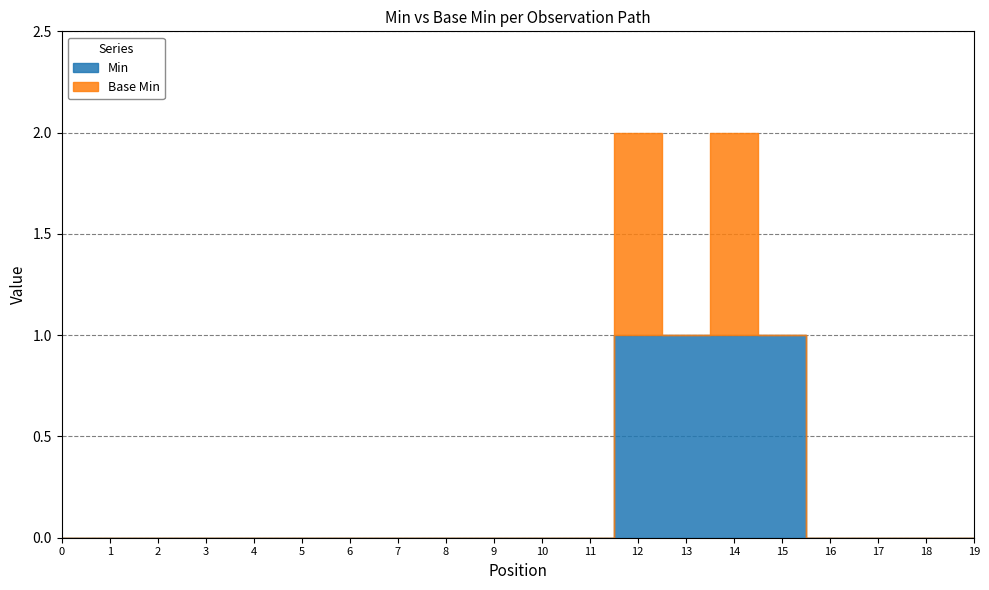

Is the value of Base Min at Observation.partOf greater than the value of Min at Observation.issued?

No